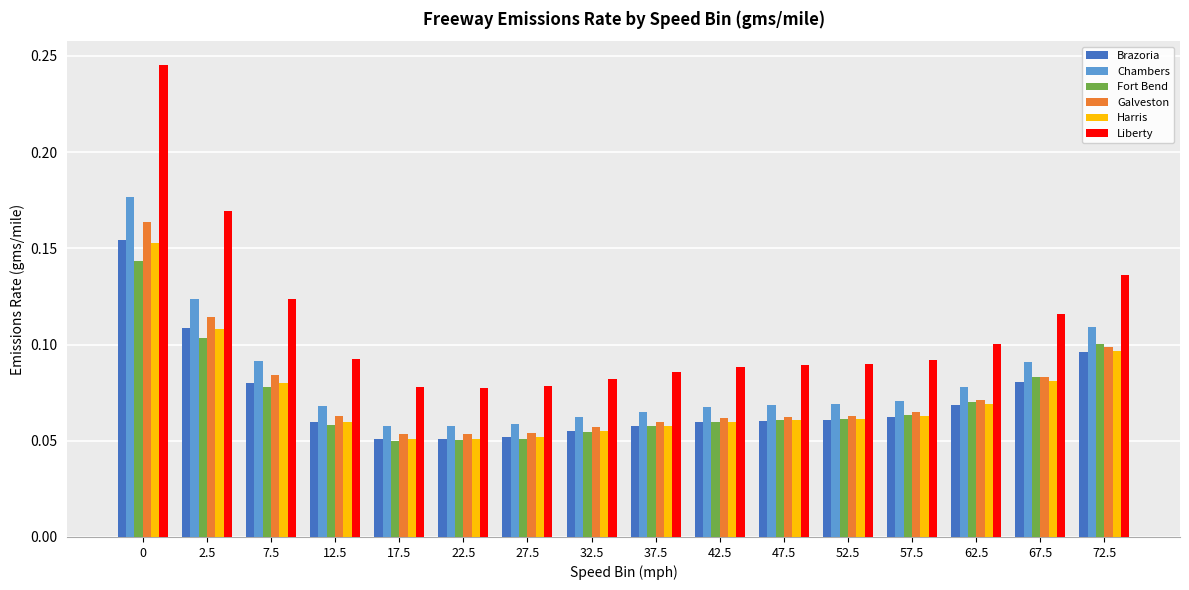

The Fort Bend series shows 0.1 at 37.5. True or false?

True